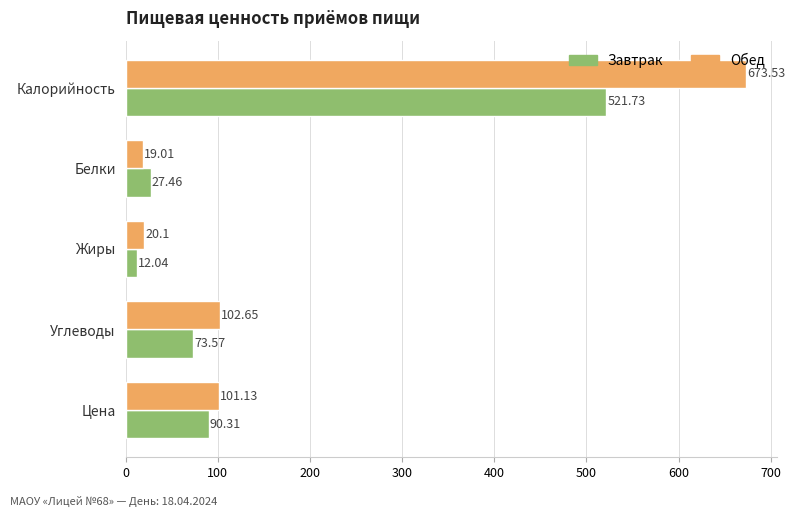

What is the sum of the Обед values at Углеводы and Белки?

121.7